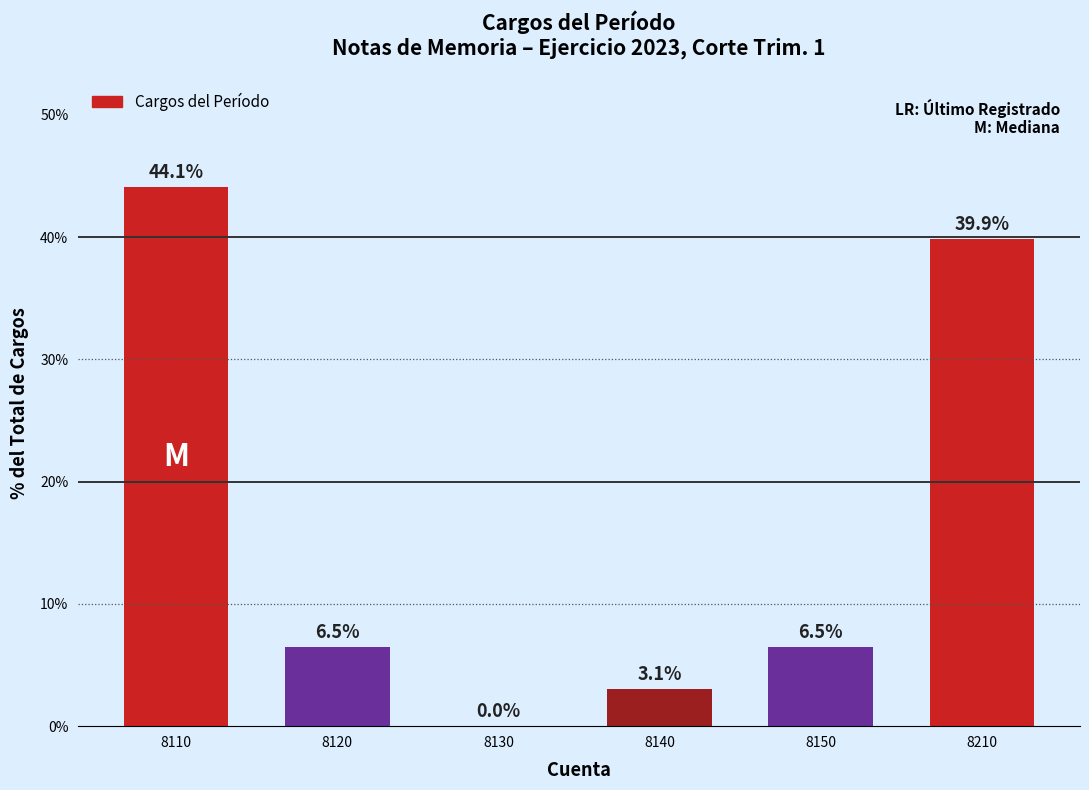

Reading right to left, extract all data points from this chart.

8210=39.9	8150=6.5	8140=3.1	8130=0.0	8120=6.5	8110=44.1